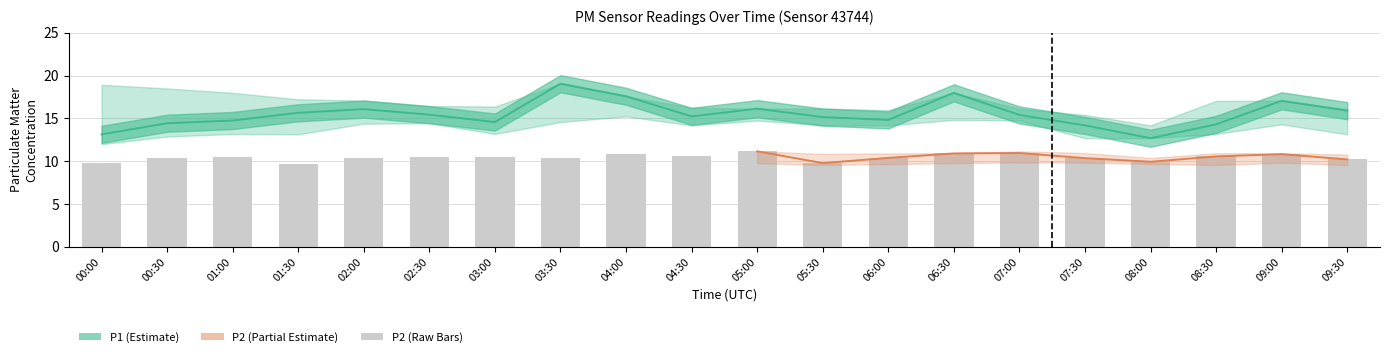

What is the sum of all P2 values?

208.3